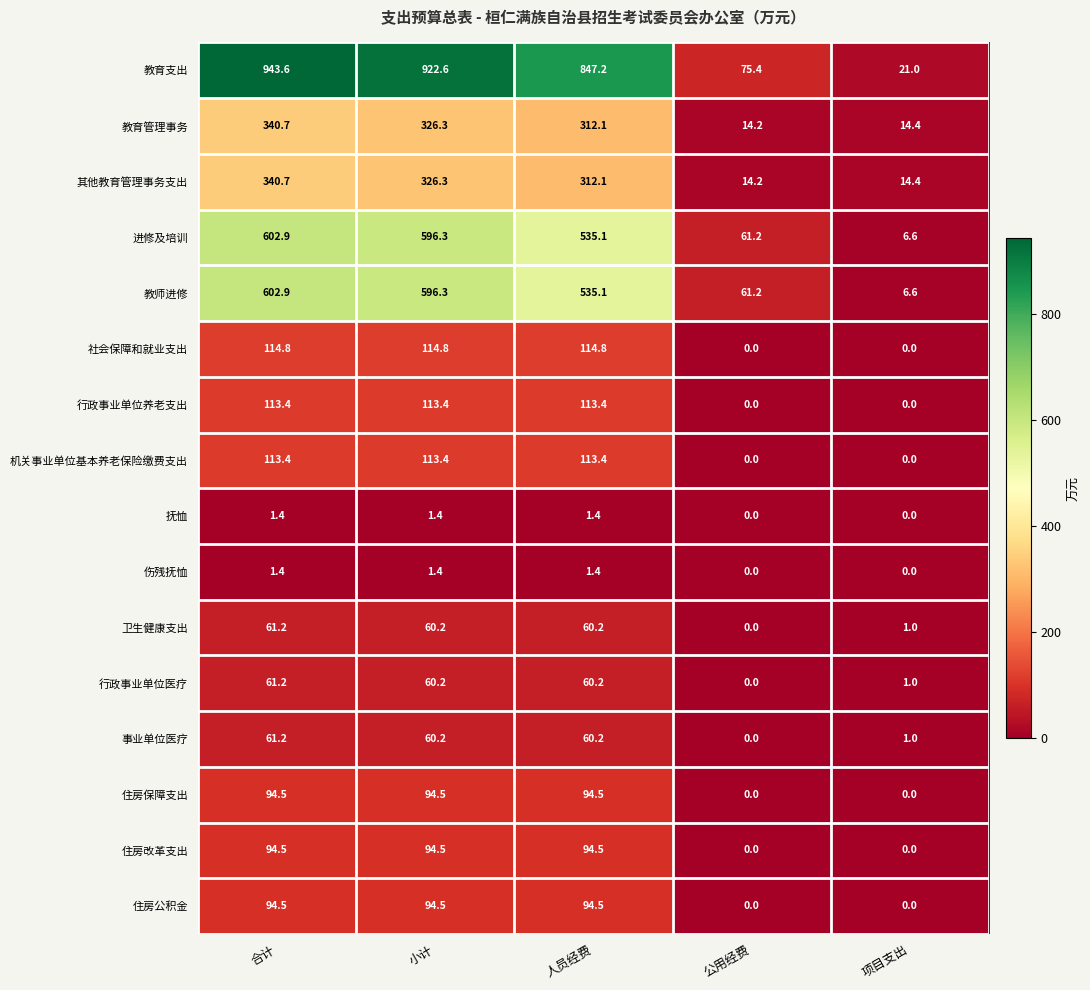

How many data points in 行政事业单位养老支出 are less than 113?

2